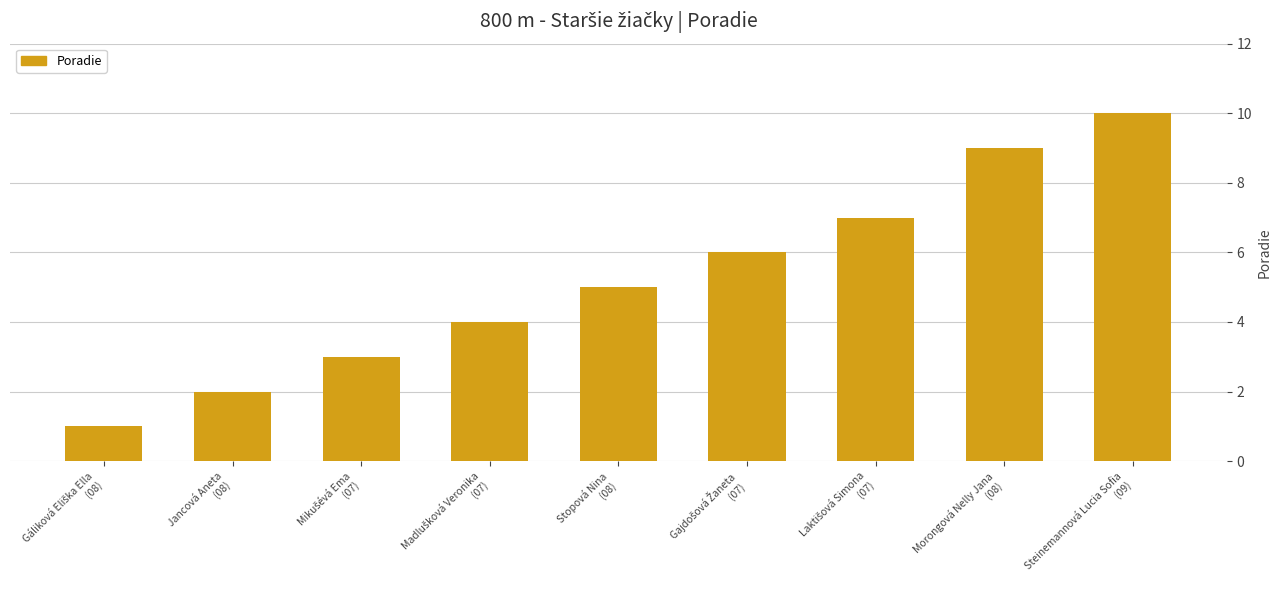

What is the sum of all values?

47